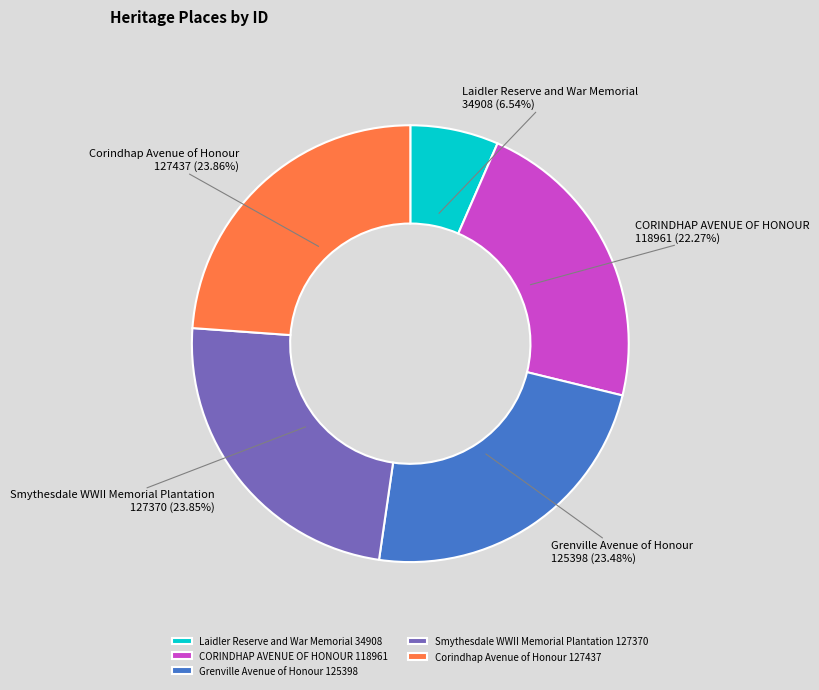

What is the ratio of the value at Laidler Reserve and War Memorial to the value at Smythesdale WWII Memorial Plantation?

0.3